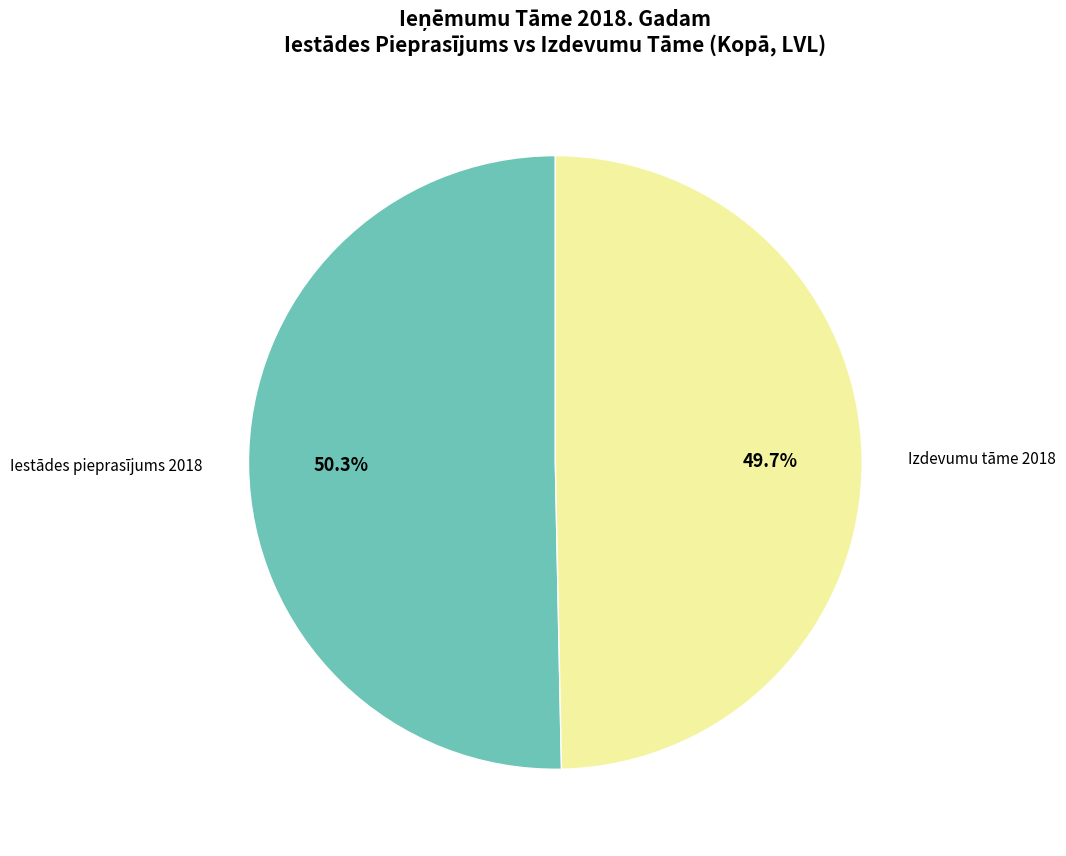

What is the smallest slice in the pie chart?

Izdevumu tāme 2018